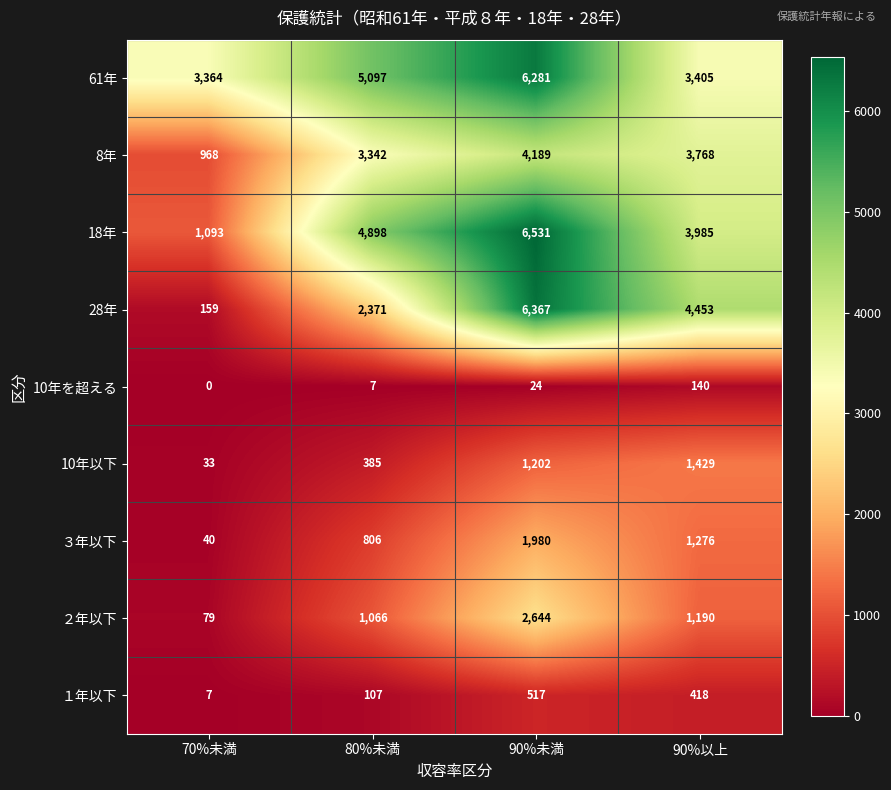

Where does the 28年 series first go above 4453?

90%未満